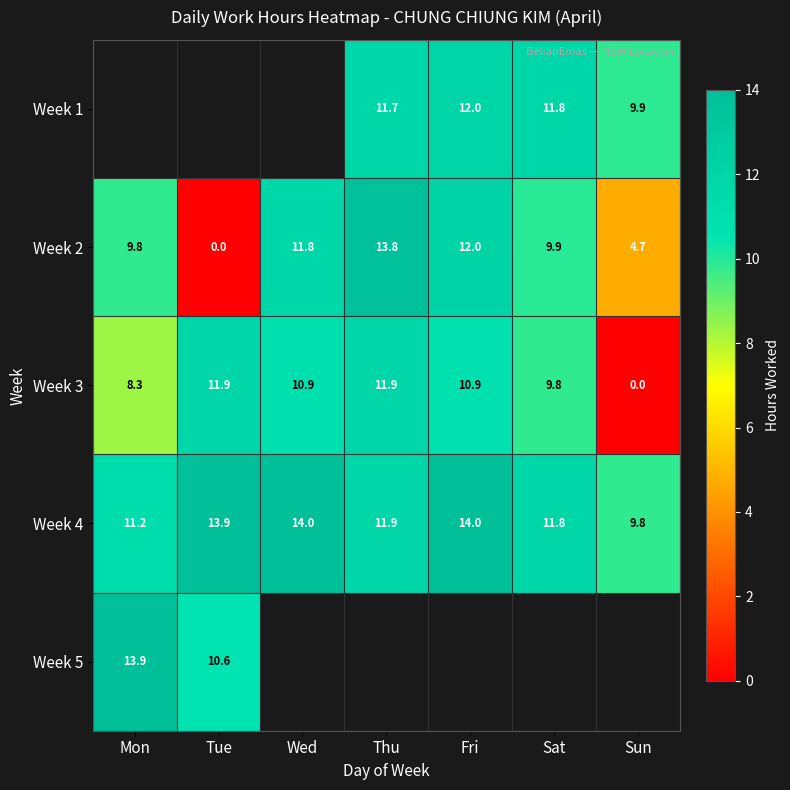

The Week 2 series shows 5.0 at Sat. True or false?

False